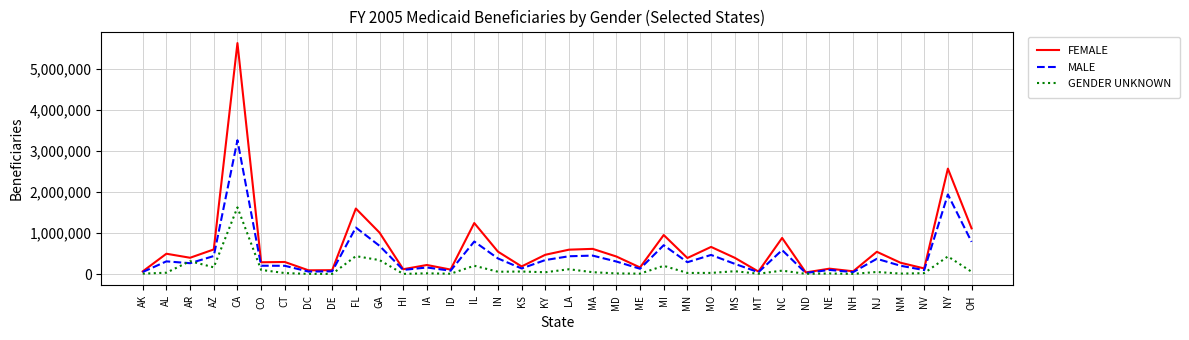

How many values in the FEMALE series are below 397541?

18